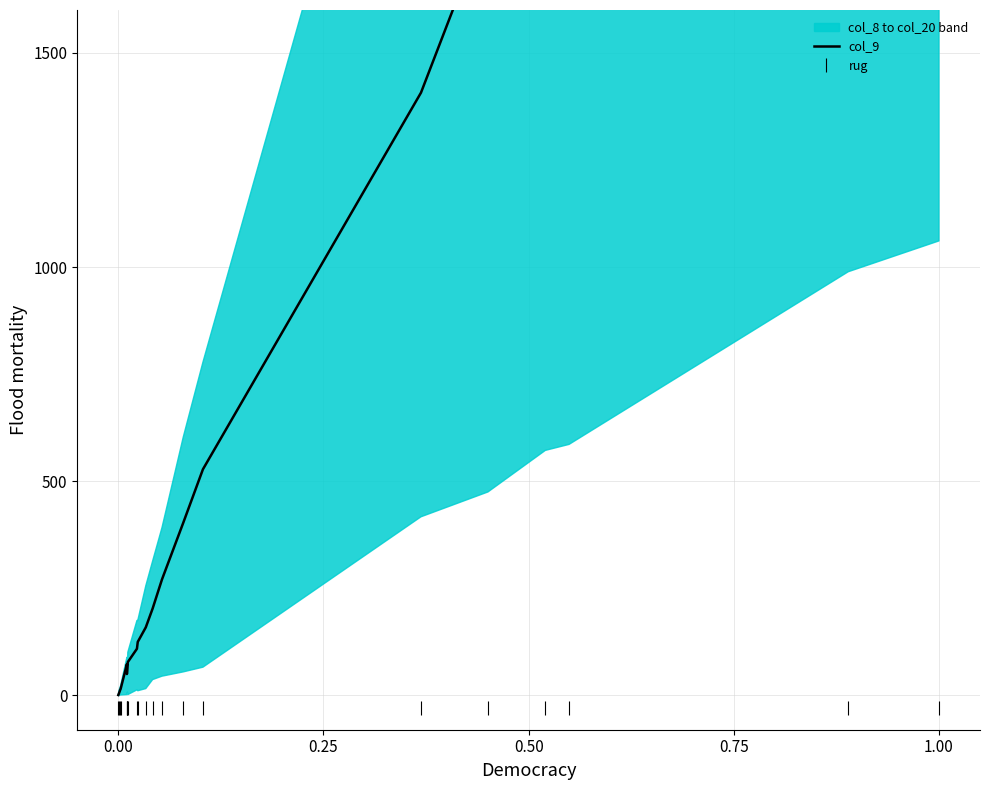

True or false: col_9 and rug intersect in this chart.

False